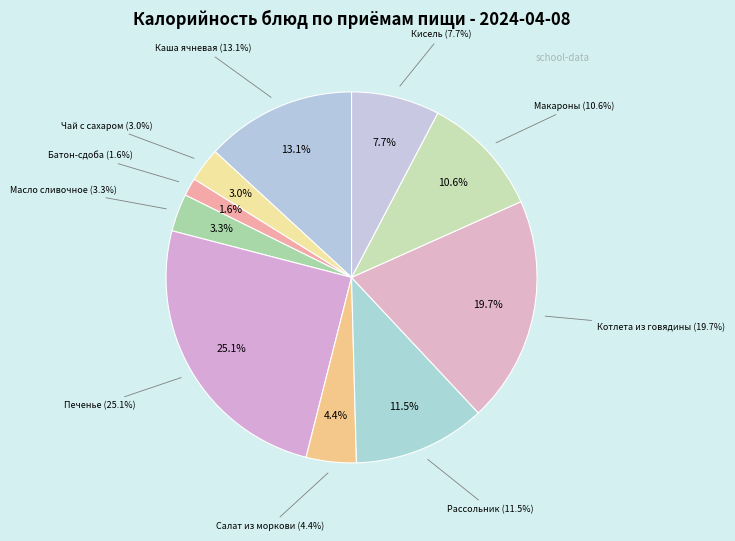

What is the largest slice in the pie chart?

Печенье